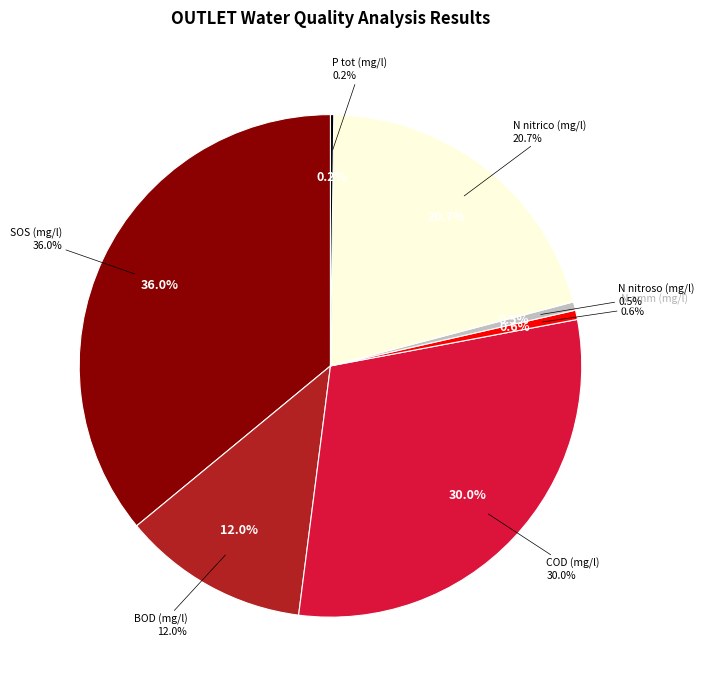

What portion of the pie excludes BOD (mg/l)?

88.0%